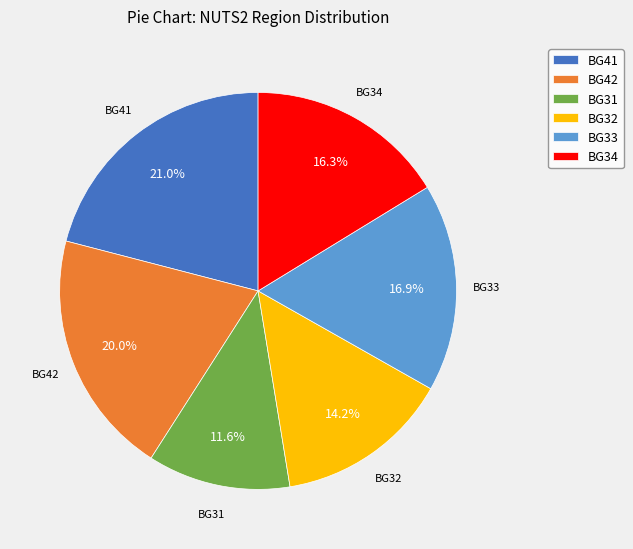

Count the number of slices in the pie.

6